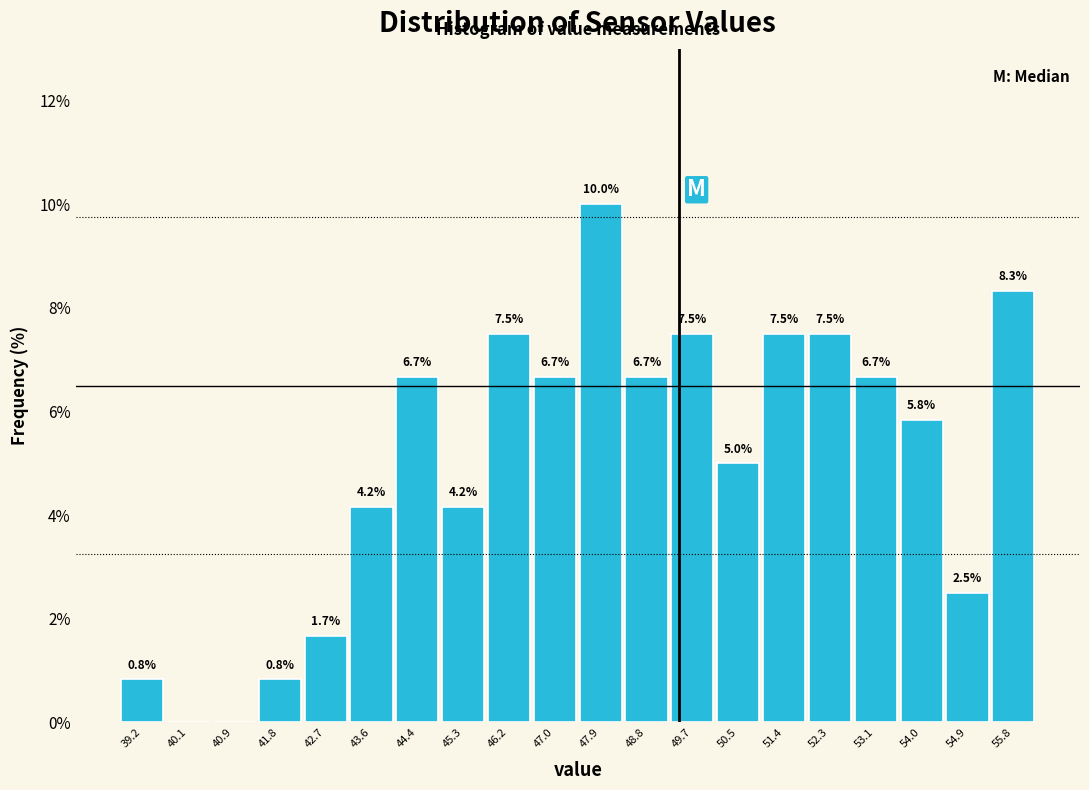

Over which range of the x-axis is the bar tallest?

47.5 to 48.4